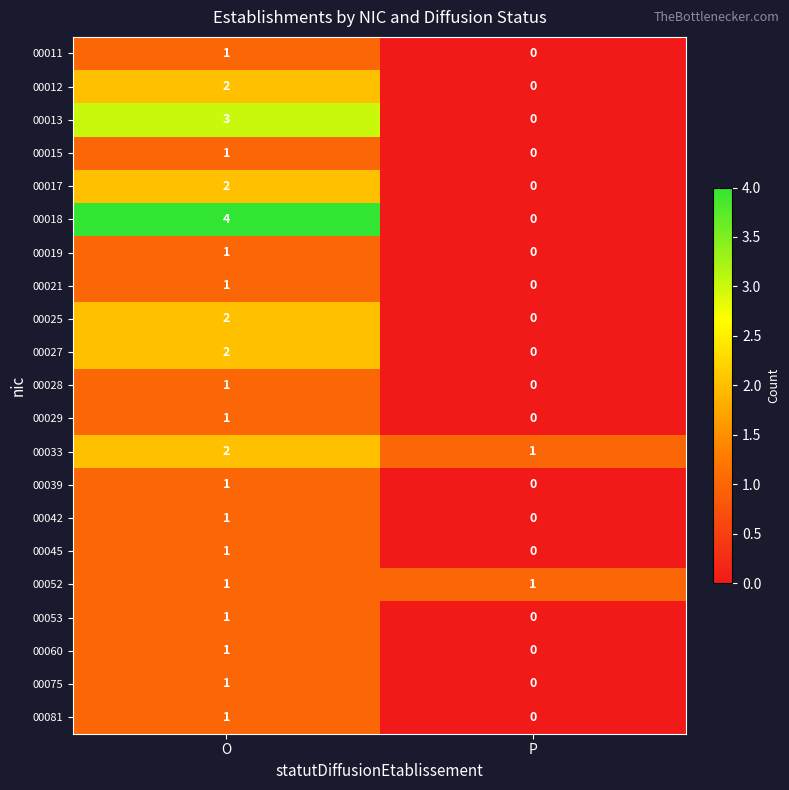

Which series changed the most between O and P?

00018